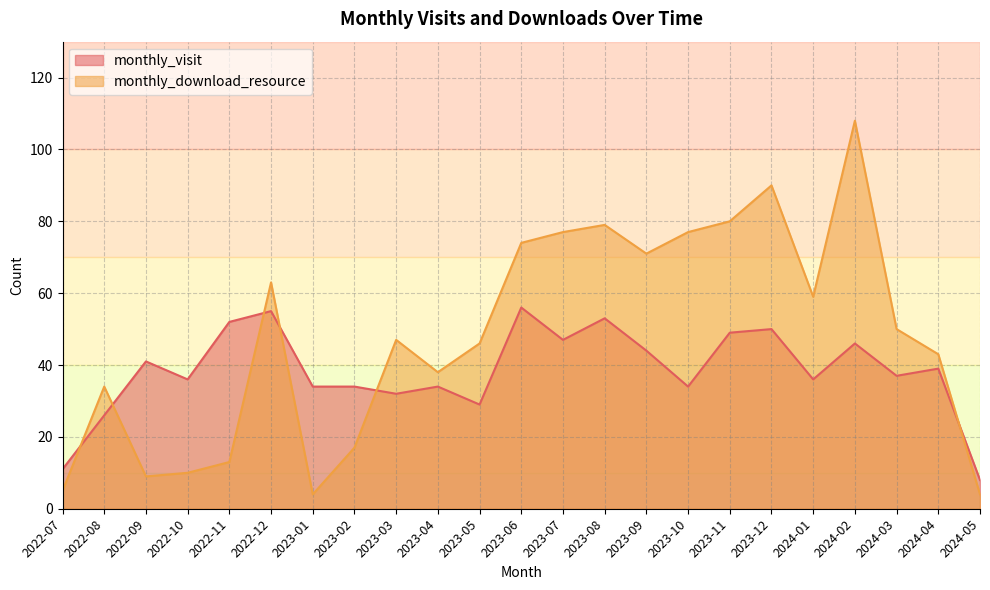

True or false: monthly_visit has a value of 44 at 2023-09.

True